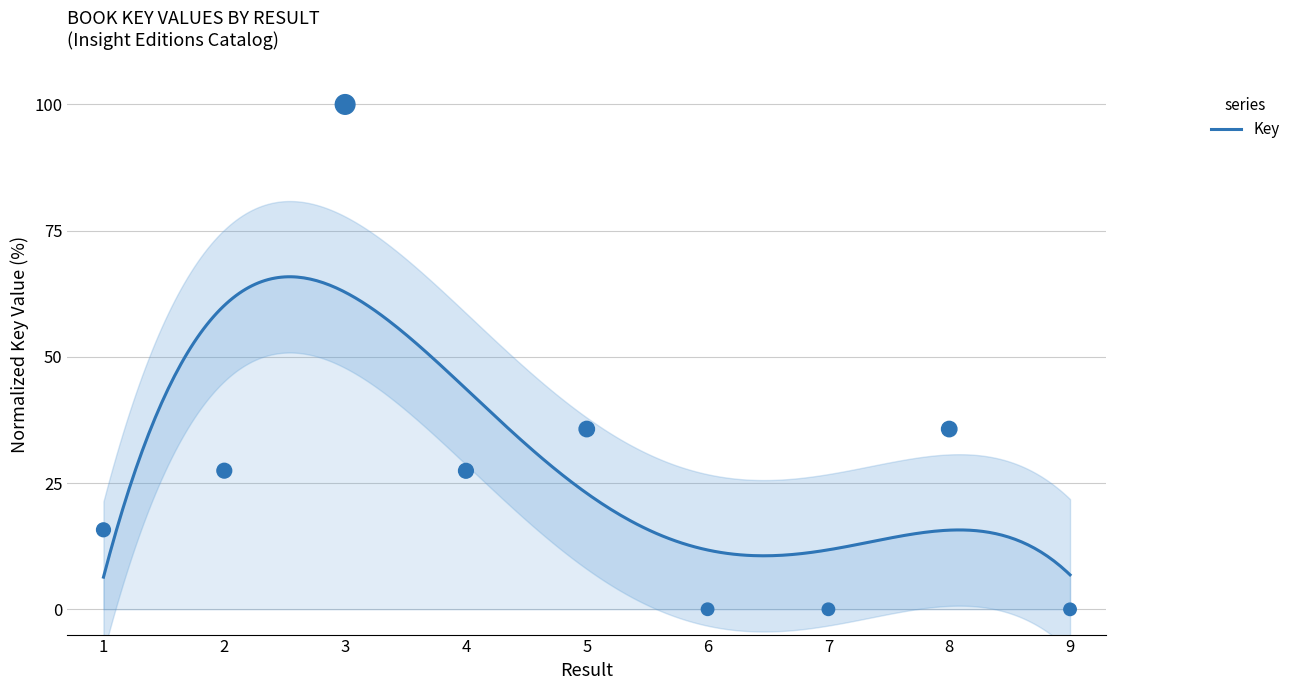

Which has a higher value, 7 or 5?

5